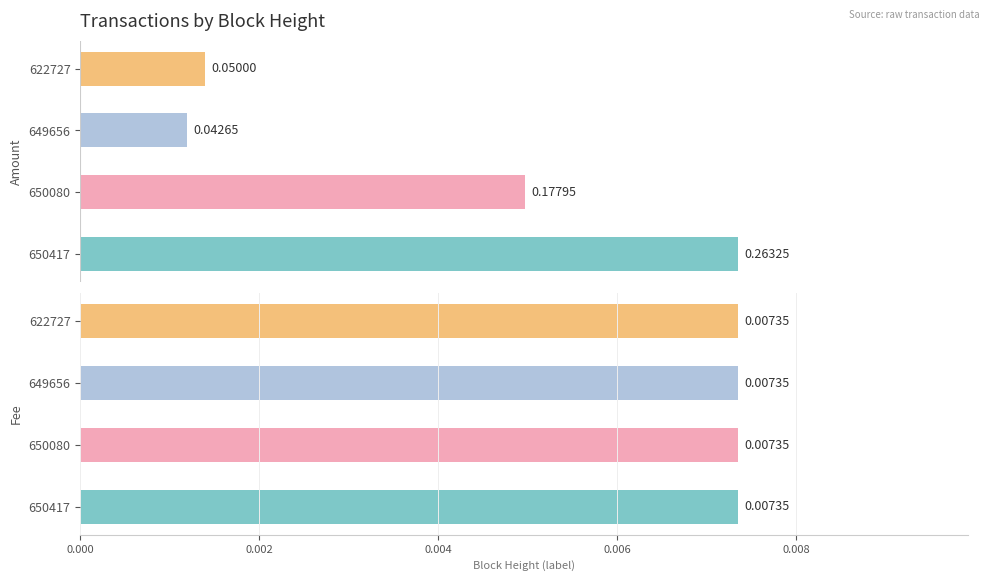

Between 649656 and 650080, which is larger?

650080